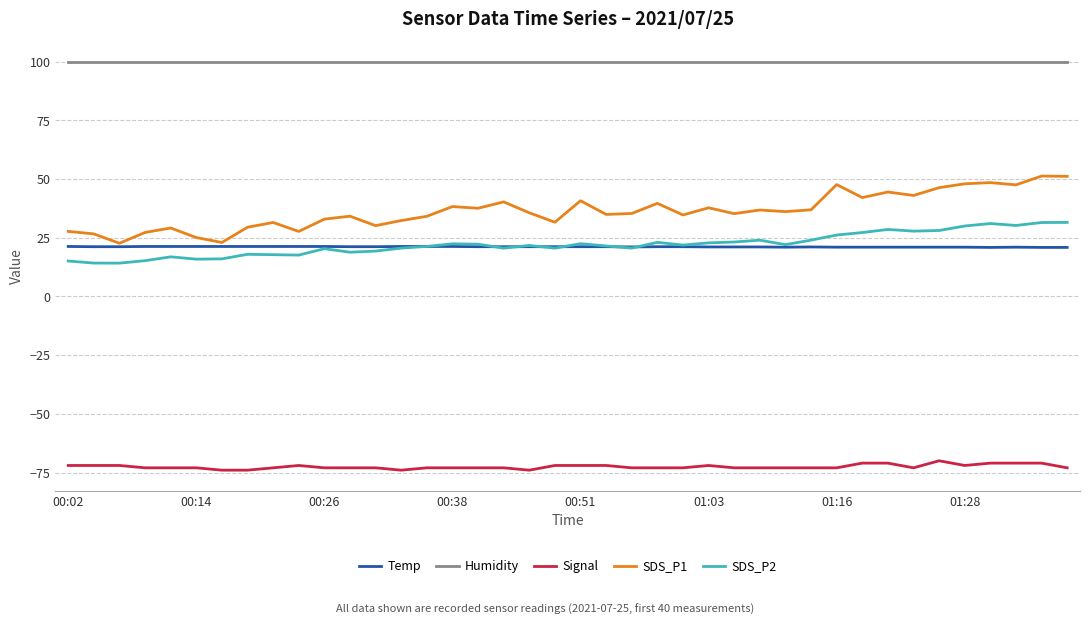

Is this an area chart (filled region under the line)?

No